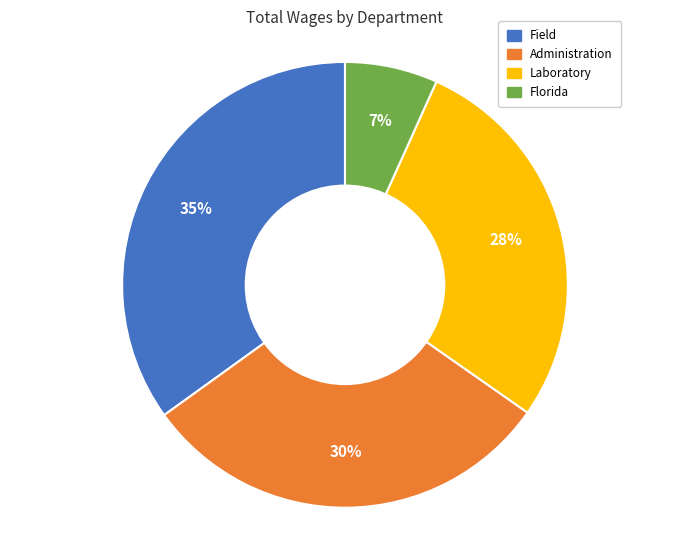

What is the largest slice in the pie chart?

Field